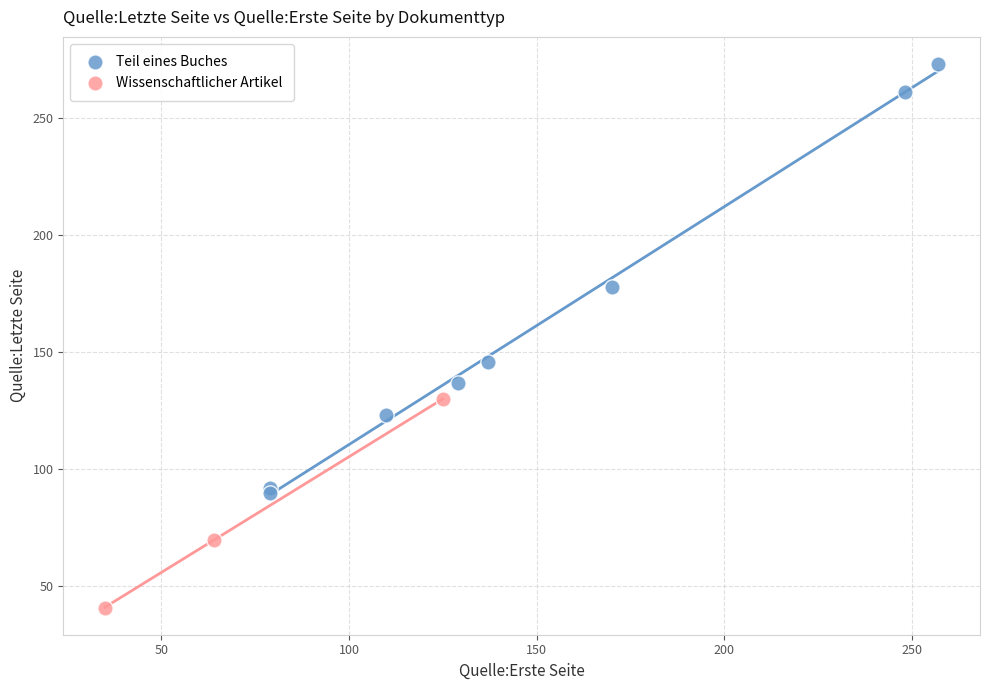

Which series contains the lowest Y value?

Wissenschaftlicher Artikel